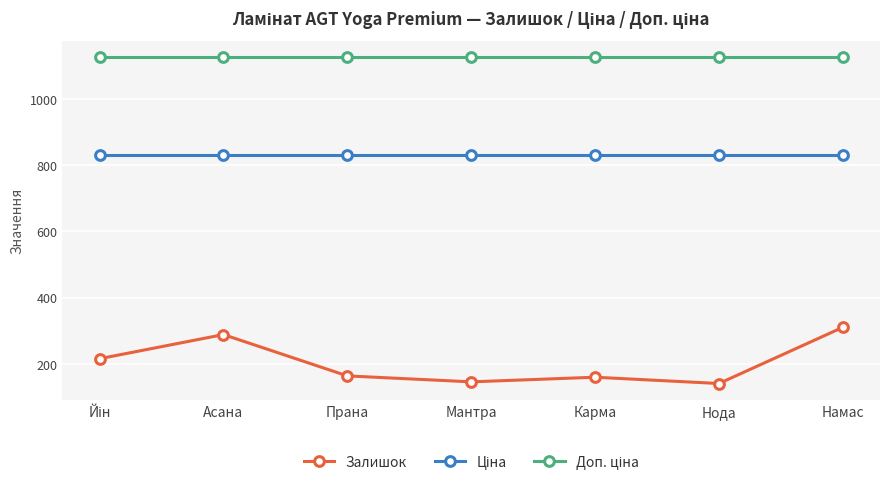

What is the value of the Залишок point at the 4th from the left?

145.0